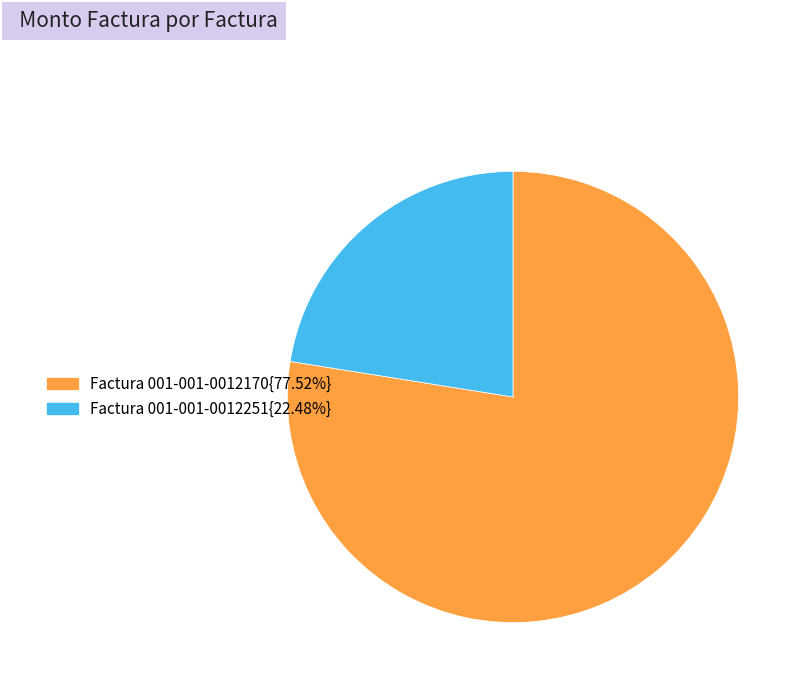

How many slices are in this pie chart?

2